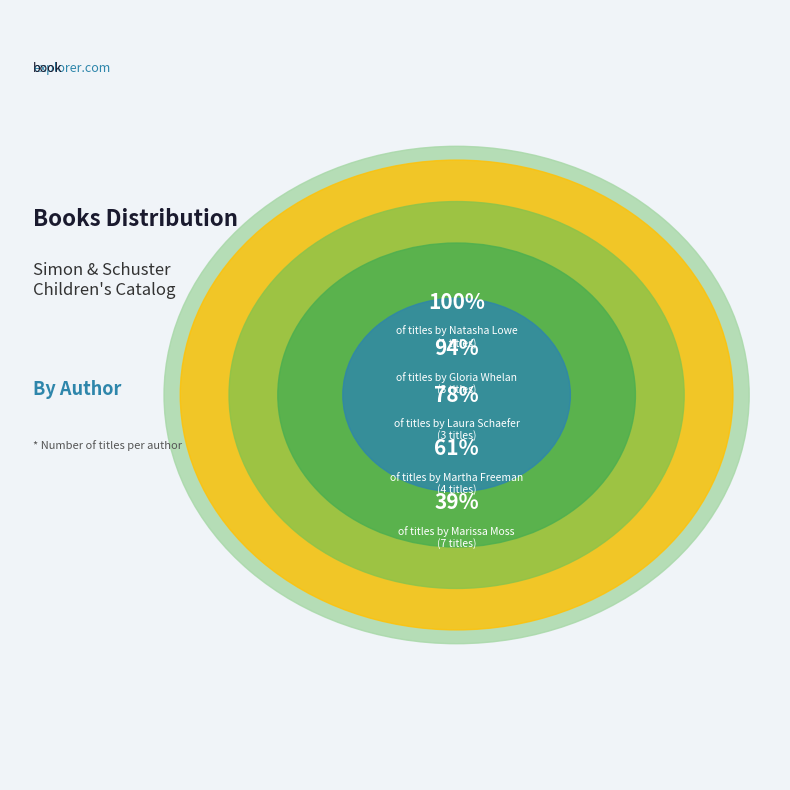

How many segments does this pie chart have?

5